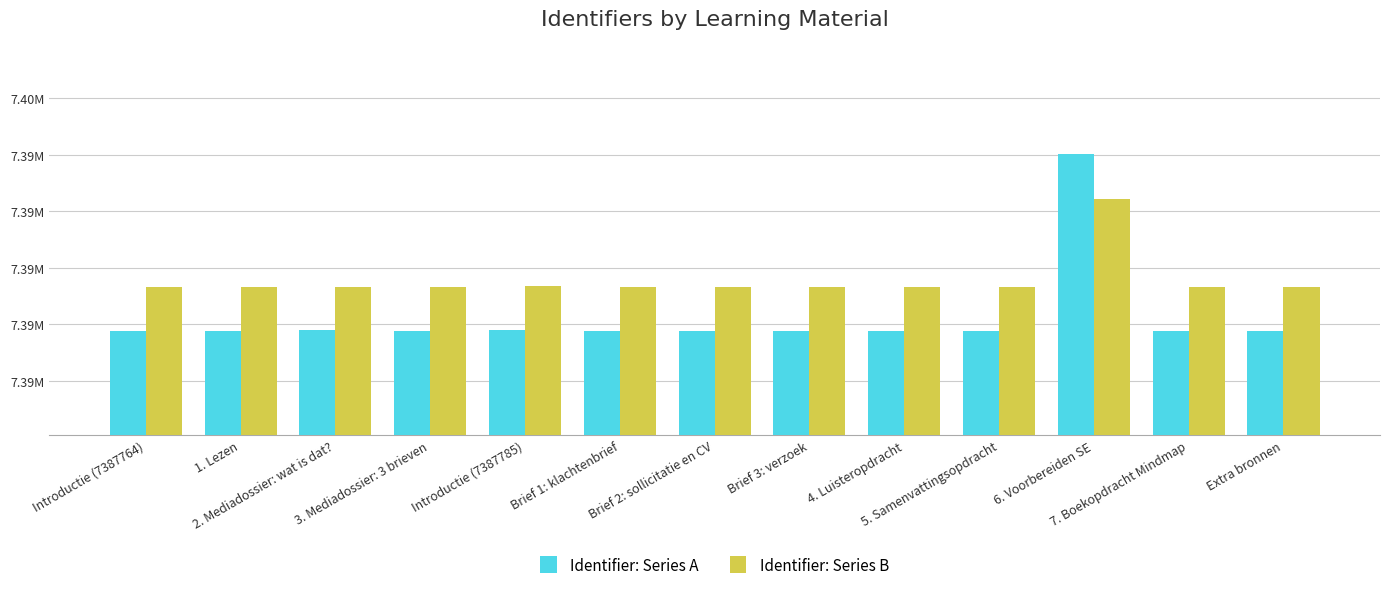

Which series has the widest spread of values?

Identifier: Series A